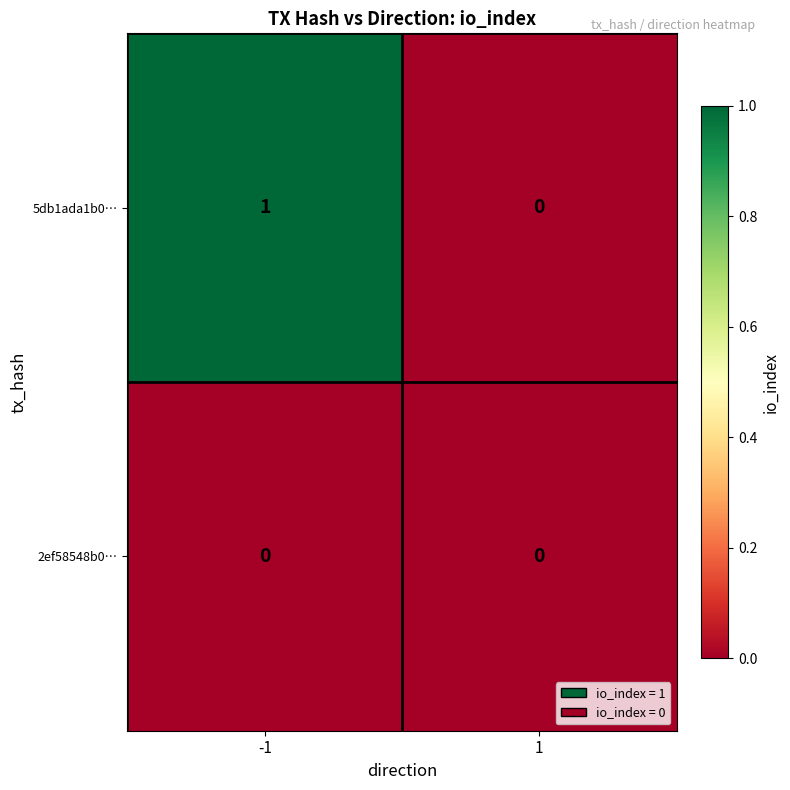

Which series has the largest range (max minus min)?

5db1ada1b0…